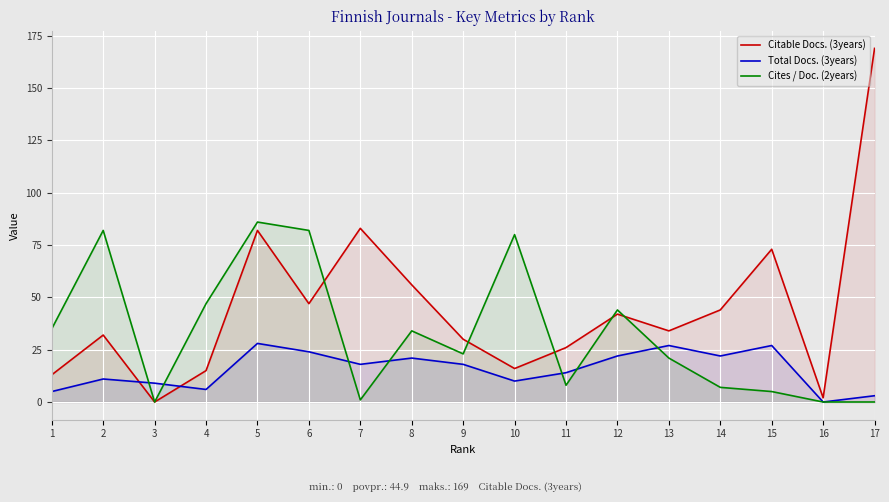

Which series changed the most between 3 and 8?

Citable Docs. (3years)